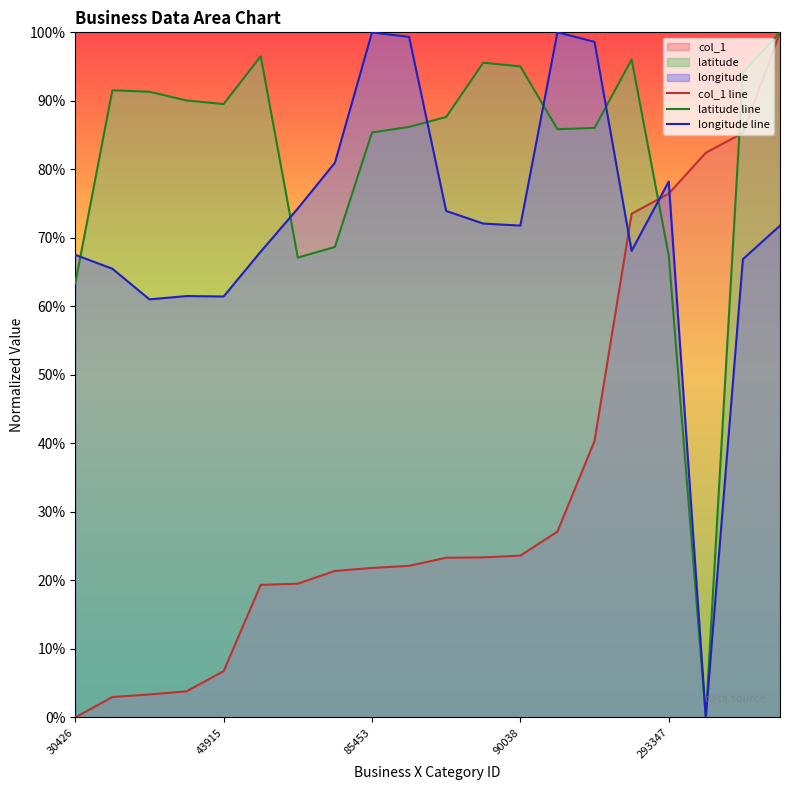

Reading right to left, list all the values displayed in this chart.

col_1 line: 100.0	85.3	82.4	76.5	73.5	40.4	27.1	23.6	23.4	23.3	22.1	21.8	21.4	19.5	19.3	6.7	3.8	3.3	3.0	0.0
latitude line: 100.0	94.1	0.0	67.4	96.0	86.1	85.9	95.0	95.6	87.6	86.2	85.4	68.7	67.1	96.5	89.5	90.1	91.3	91.5	63.4
longitude line: 71.8	66.9	0.0	78.2	68.1	98.6	100.0	71.8	72.1	73.9	99.3	100.0	81.0	74.3	68.0	61.4	61.5	61.0	65.5	67.5